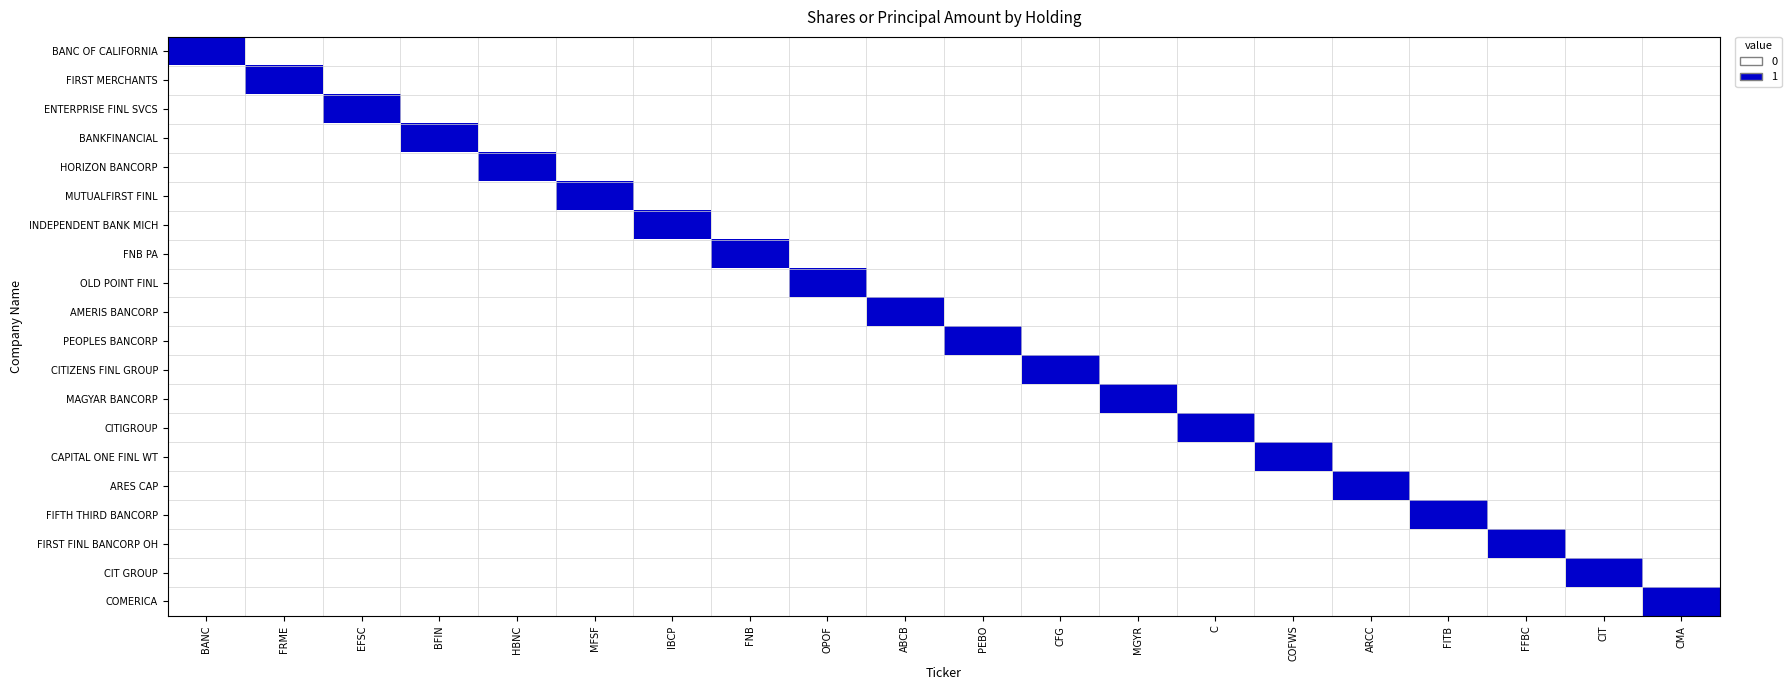

Reading right to left, what are all the values shown in this chart?

BANC OF CALIFORNIA: CMA=0	CIT=0	FFBC=0	FITB=0	ARCC=0	COFWS=0	C=0	MGYR=0	CFG=0	PEBO=0	ABCB=0	OPOF=0	FNB=0	IBCP=0	MFSF=0	HBNC=0	BFIN=0	EFSC=0	FRME=0	BANC=1
FIRST MERCHANTS: CMA=0	CIT=0	FFBC=0	FITB=0	ARCC=0	COFWS=0	C=0	MGYR=0	CFG=0	PEBO=0	ABCB=0	OPOF=0	FNB=0	IBCP=0	MFSF=0	HBNC=0	BFIN=0	EFSC=0	FRME=1	BANC=0
ENTERPRISE FINL SVCS: CMA=0	CIT=0	FFBC=0	FITB=0	ARCC=0	COFWS=0	C=0	MGYR=0	CFG=0	PEBO=0	ABCB=0	OPOF=0	FNB=0	IBCP=0	MFSF=0	HBNC=0	BFIN=0	EFSC=1	FRME=0	BANC=0
BANKFINANCIAL: CMA=0	CIT=0	FFBC=0	FITB=0	ARCC=0	COFWS=0	C=0	MGYR=0	CFG=0	PEBO=0	ABCB=0	OPOF=0	FNB=0	IBCP=0	MFSF=0	HBNC=0	BFIN=1	EFSC=0	FRME=0	BANC=0
HORIZON BANCORP: CMA=0	CIT=0	FFBC=0	FITB=0	ARCC=0	COFWS=0	C=0	MGYR=0	CFG=0	PEBO=0	ABCB=0	OPOF=0	FNB=0	IBCP=0	MFSF=0	HBNC=1	BFIN=0	EFSC=0	FRME=0	BANC=0
MUTUALFIRST FINL: CMA=0	CIT=0	FFBC=0	FITB=0	ARCC=0	COFWS=0	C=0	MGYR=0	CFG=0	PEBO=0	ABCB=0	OPOF=0	FNB=0	IBCP=0	MFSF=1	HBNC=0	BFIN=0	EFSC=0	FRME=0	BANC=0
INDEPENDENT BANK MICH: CMA=0	CIT=0	FFBC=0	FITB=0	ARCC=0	COFWS=0	C=0	MGYR=0	CFG=0	PEBO=0	ABCB=0	OPOF=0	FNB=0	IBCP=1	MFSF=0	HBNC=0	BFIN=0	EFSC=0	FRME=0	BANC=0
FNB PA: CMA=0	CIT=0	FFBC=0	FITB=0	ARCC=0	COFWS=0	C=0	MGYR=0	CFG=0	PEBO=0	ABCB=0	OPOF=0	FNB=1	IBCP=0	MFSF=0	HBNC=0	BFIN=0	EFSC=0	FRME=0	BANC=0
OLD POINT FINL: CMA=0	CIT=0	FFBC=0	FITB=0	ARCC=0	COFWS=0	C=0	MGYR=0	CFG=0	PEBO=0	ABCB=0	OPOF=1	FNB=0	IBCP=0	MFSF=0	HBNC=0	BFIN=0	EFSC=0	FRME=0	BANC=0
AMERIS BANCORP: CMA=0	CIT=0	FFBC=0	FITB=0	ARCC=0	COFWS=0	C=0	MGYR=0	CFG=0	PEBO=0	ABCB=1	OPOF=0	FNB=0	IBCP=0	MFSF=0	HBNC=0	BFIN=0	EFSC=0	FRME=0	BANC=0
PEOPLES BANCORP: CMA=0	CIT=0	FFBC=0	FITB=0	ARCC=0	COFWS=0	C=0	MGYR=0	CFG=0	PEBO=1	ABCB=0	OPOF=0	FNB=0	IBCP=0	MFSF=0	HBNC=0	BFIN=0	EFSC=0	FRME=0	BANC=0
CITIZENS FINL GROUP: CMA=0	CIT=0	FFBC=0	FITB=0	ARCC=0	COFWS=0	C=0	MGYR=0	CFG=1	PEBO=0	ABCB=0	OPOF=0	FNB=0	IBCP=0	MFSF=0	HBNC=0	BFIN=0	EFSC=0	FRME=0	BANC=0
MAGYAR BANCORP: CMA=0	CIT=0	FFBC=0	FITB=0	ARCC=0	COFWS=0	C=0	MGYR=1	CFG=0	PEBO=0	ABCB=0	OPOF=0	FNB=0	IBCP=0	MFSF=0	HBNC=0	BFIN=0	EFSC=0	FRME=0	BANC=0
CITIGROUP: CMA=0	CIT=0	FFBC=0	FITB=0	ARCC=0	COFWS=0	C=1	MGYR=0	CFG=0	PEBO=0	ABCB=0	OPOF=0	FNB=0	IBCP=0	MFSF=0	HBNC=0	BFIN=0	EFSC=0	FRME=0	BANC=0
CAPITAL ONE FINL WT: CMA=0	CIT=0	FFBC=0	FITB=0	ARCC=0	COFWS=1	C=0	MGYR=0	CFG=0	PEBO=0	ABCB=0	OPOF=0	FNB=0	IBCP=0	MFSF=0	HBNC=0	BFIN=0	EFSC=0	FRME=0	BANC=0
ARES CAP: CMA=0	CIT=0	FFBC=0	FITB=0	ARCC=1	COFWS=0	C=0	MGYR=0	CFG=0	PEBO=0	ABCB=0	OPOF=0	FNB=0	IBCP=0	MFSF=0	HBNC=0	BFIN=0	EFSC=0	FRME=0	BANC=0
FIFTH THIRD BANCORP: CMA=0	CIT=0	FFBC=0	FITB=1	ARCC=0	COFWS=0	C=0	MGYR=0	CFG=0	PEBO=0	ABCB=0	OPOF=0	FNB=0	IBCP=0	MFSF=0	HBNC=0	BFIN=0	EFSC=0	FRME=0	BANC=0
FIRST FINL BANCORP OH: CMA=0	CIT=0	FFBC=1	FITB=0	ARCC=0	COFWS=0	C=0	MGYR=0	CFG=0	PEBO=0	ABCB=0	OPOF=0	FNB=0	IBCP=0	MFSF=0	HBNC=0	BFIN=0	EFSC=0	FRME=0	BANC=0
CIT GROUP: CMA=0	CIT=1	FFBC=0	FITB=0	ARCC=0	COFWS=0	C=0	MGYR=0	CFG=0	PEBO=0	ABCB=0	OPOF=0	FNB=0	IBCP=0	MFSF=0	HBNC=0	BFIN=0	EFSC=0	FRME=0	BANC=0
COMERICA: CMA=1	CIT=0	FFBC=0	FITB=0	ARCC=0	COFWS=0	C=0	MGYR=0	CFG=0	PEBO=0	ABCB=0	OPOF=0	FNB=0	IBCP=0	MFSF=0	HBNC=0	BFIN=0	EFSC=0	FRME=0	BANC=0